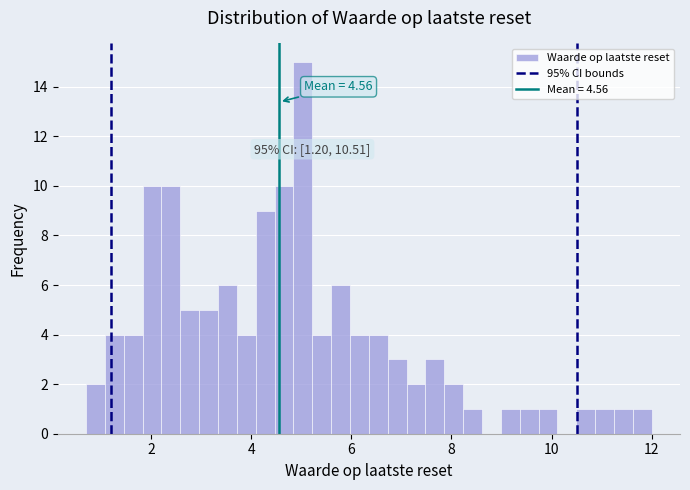

Read against the x-axis, roughly where is the centre of the tallest bar?

5.0